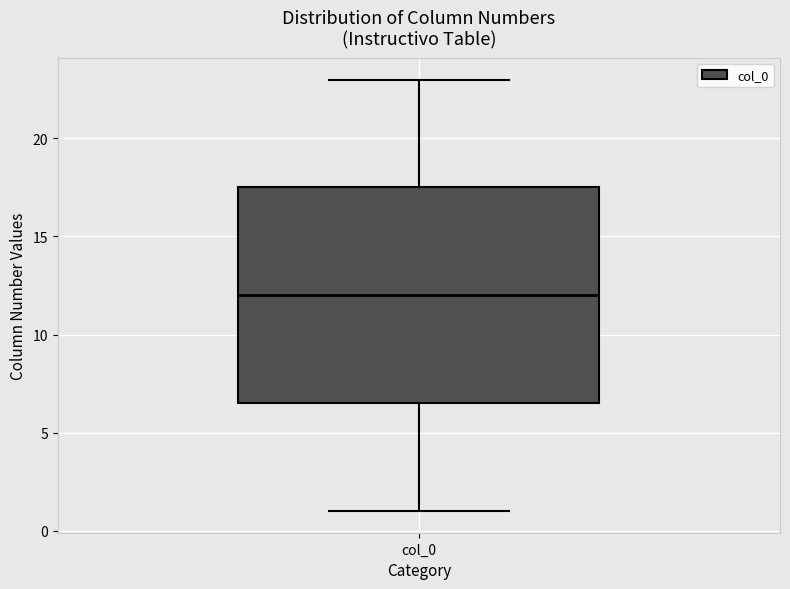

Transcribe this box plot: give where the median line is, the range the box spans, and where the two whiskers end, as read against the y-axis. The values are not printed on the chart, so give them approximately, as read against the axis.

median 12.0, box 6.5 to 17.5, whiskers 1.0 to 23.0